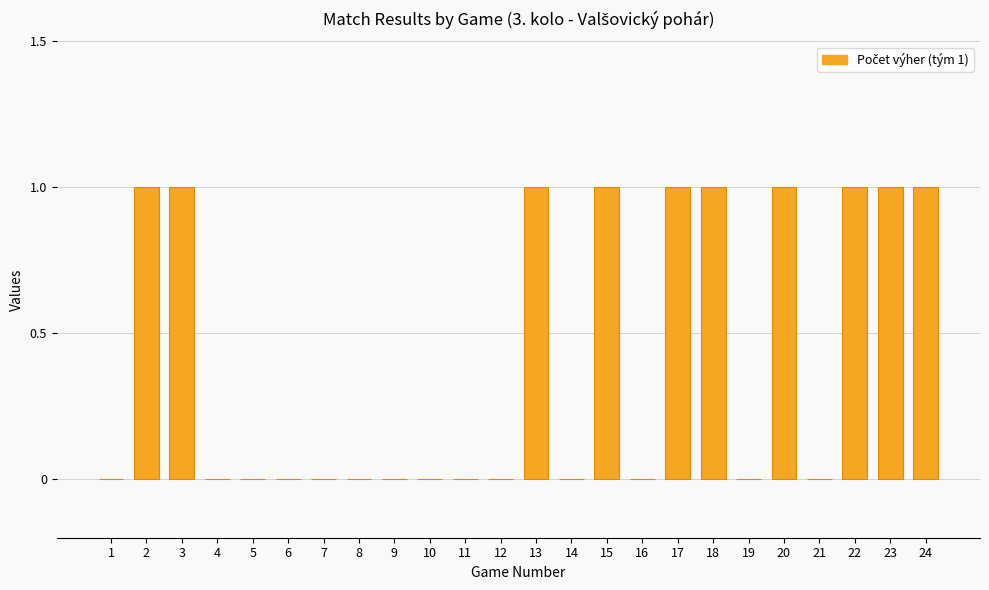

Reading right to left, transcribe all the data shown in this chart.

1	1	1	0	1	0	1	1	0	1	0	1	0	0	0	0	0	0	0	0	0	1	1	0